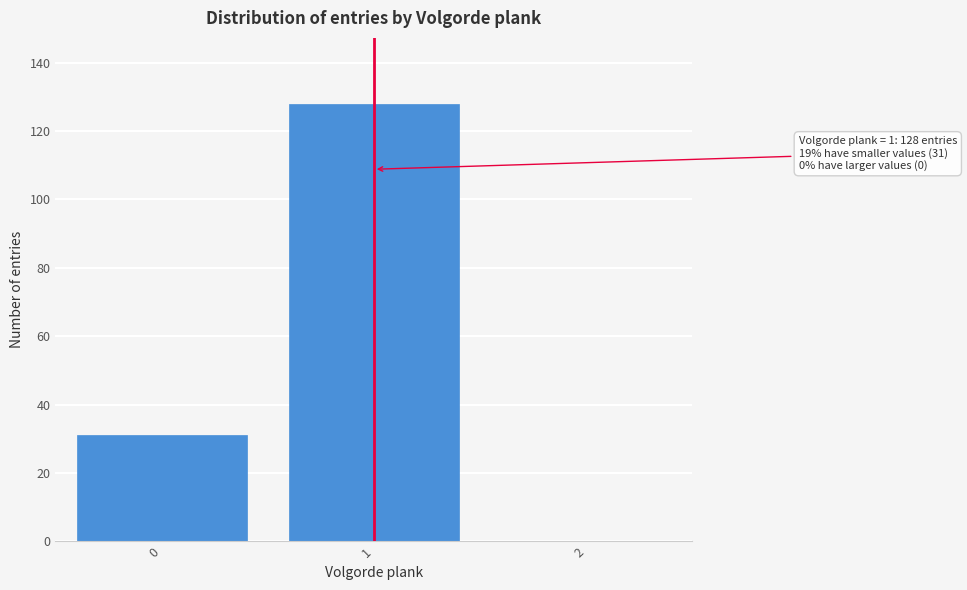

Reading left to right, what are all the values shown in this chart?

0=31	1=128	2=0